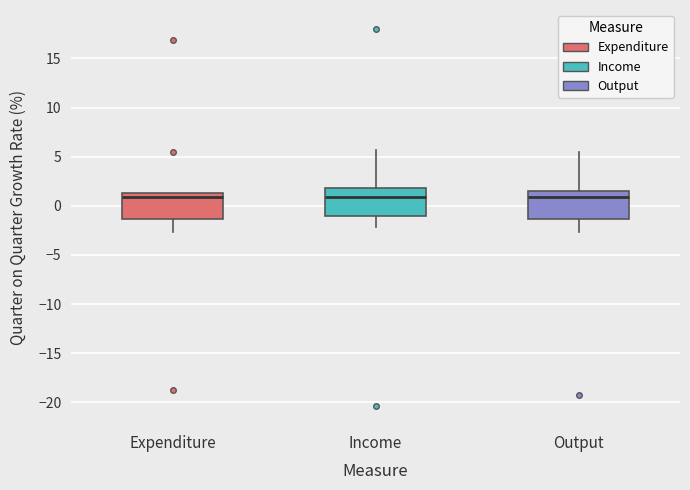

Reading left to right, read every box against the y-axis: the position of its median line, the range the box covers, and the ends of its whiskers. The values are not printed on the chart, so give them approximately, as read against the axis.

Expenditure: median 1.0, box -1.5 to 1.5, whiskers -2.5 to 1.5
Income: median 1.0, box -1.0 to 2.0, whiskers -2.0 to 5.5
Output: median 1.0, box -1.5 to 1.5, whiskers -2.5 to 5.5